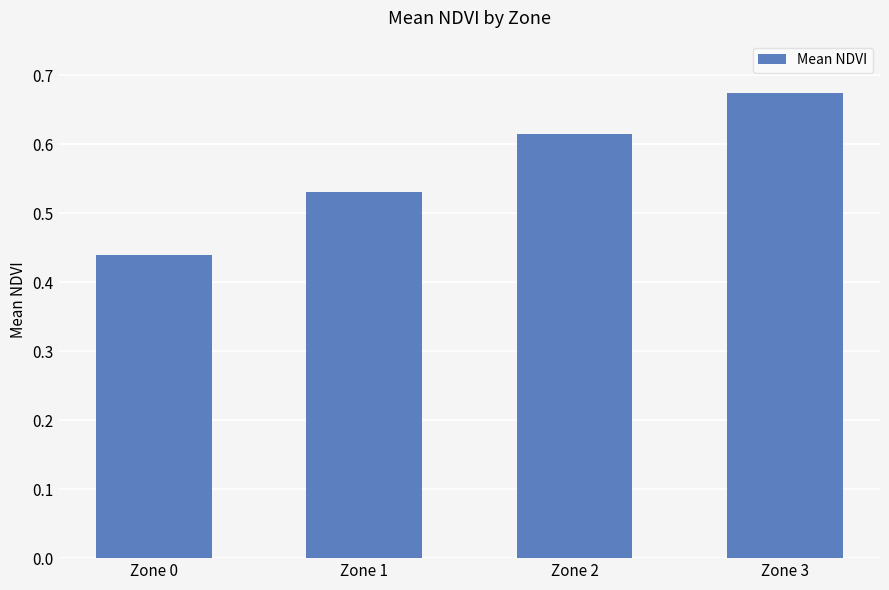

Count the number of data series in this chart.

1